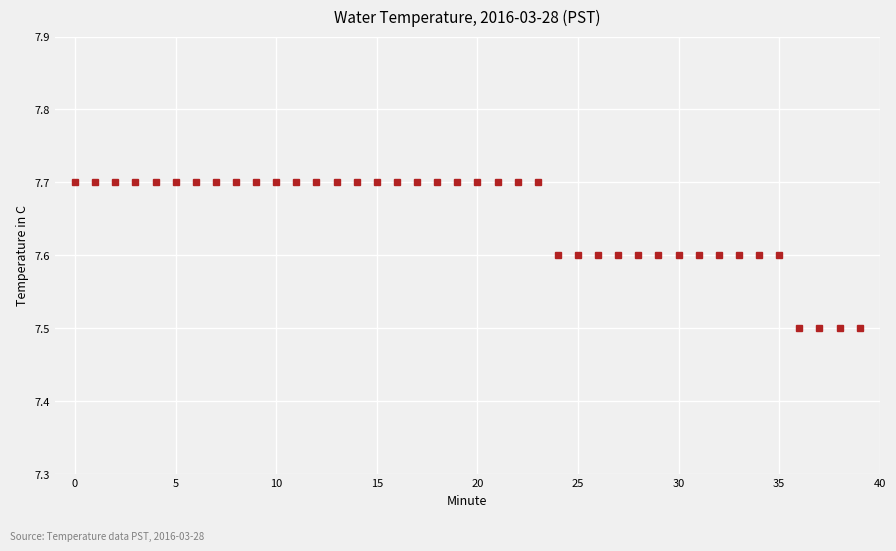

What is the average value?

7.7